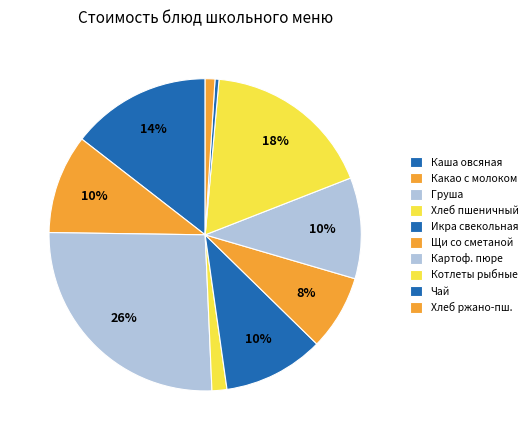

How many segments does this pie chart have?

10